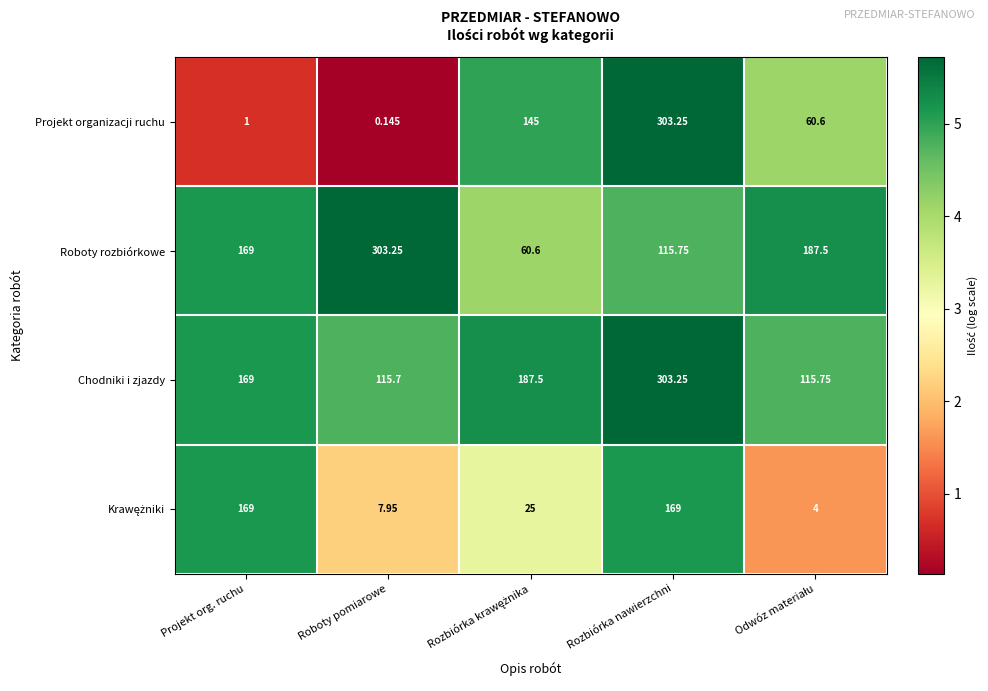

At which label does Chodniki i zjazdy reach its minimum?

Roboty pomiarowe